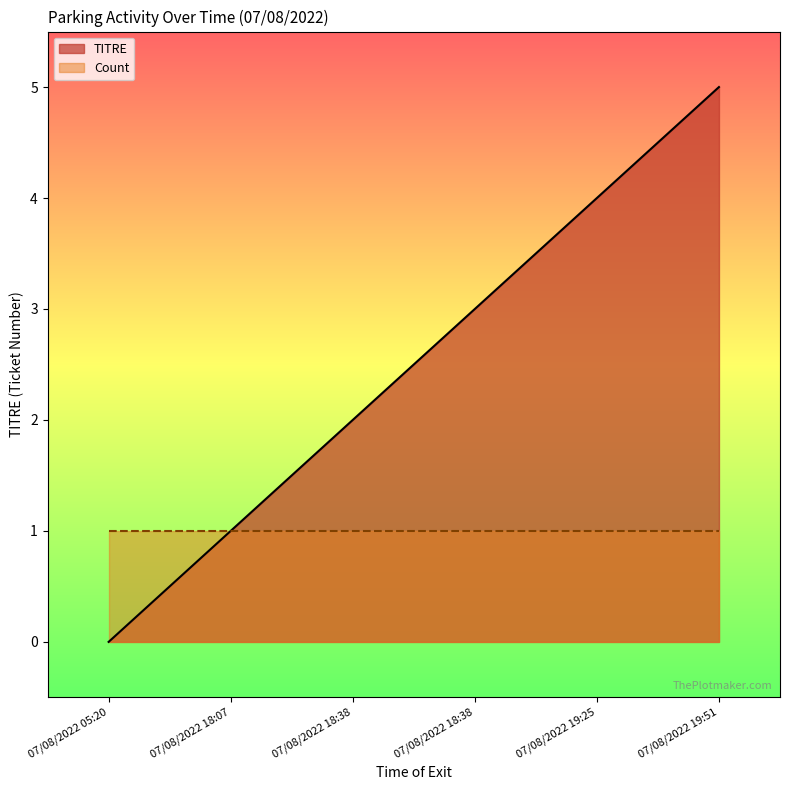

How many values are below 3?

3